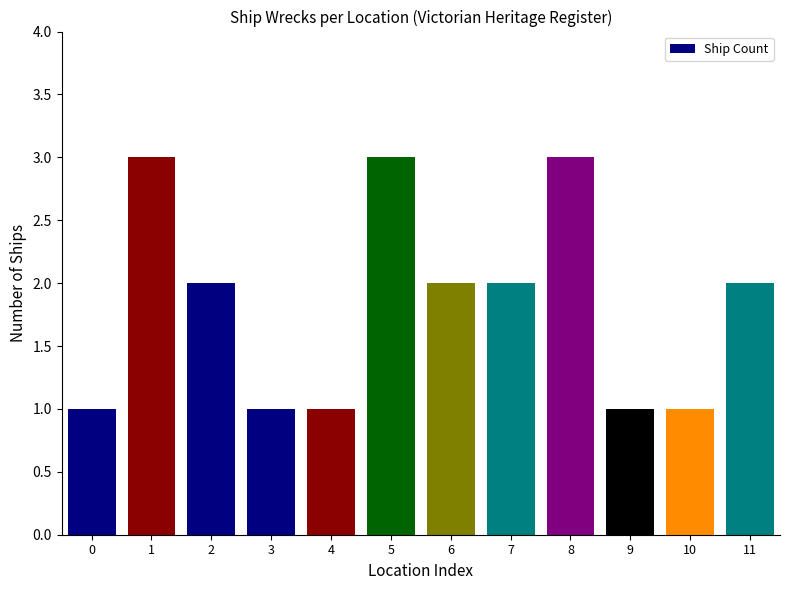

What is the change in value from 4 to 8?

+2